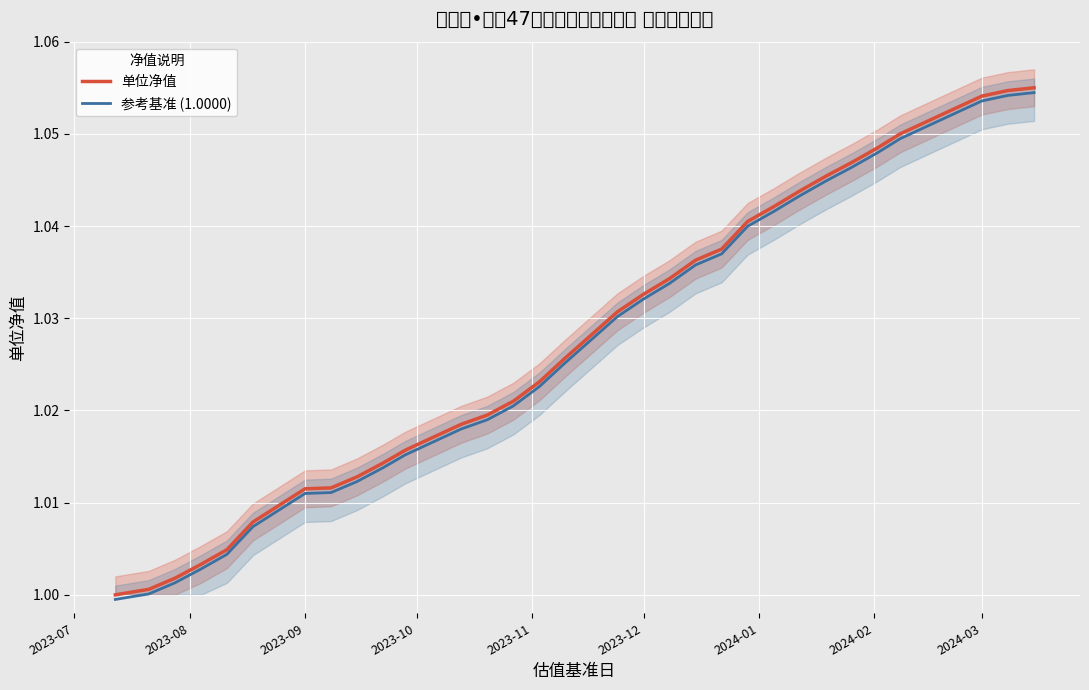

How many data points in 参考基准 (1.0000) are less than 1?

1